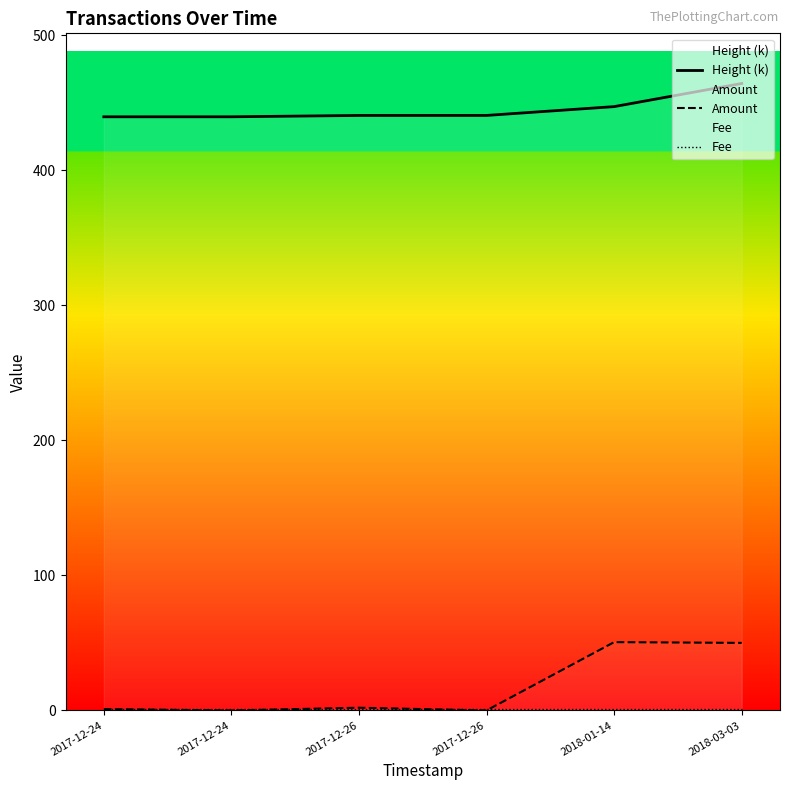

True or false: Fee has a value of 1.0 at 2017-12-26.

True